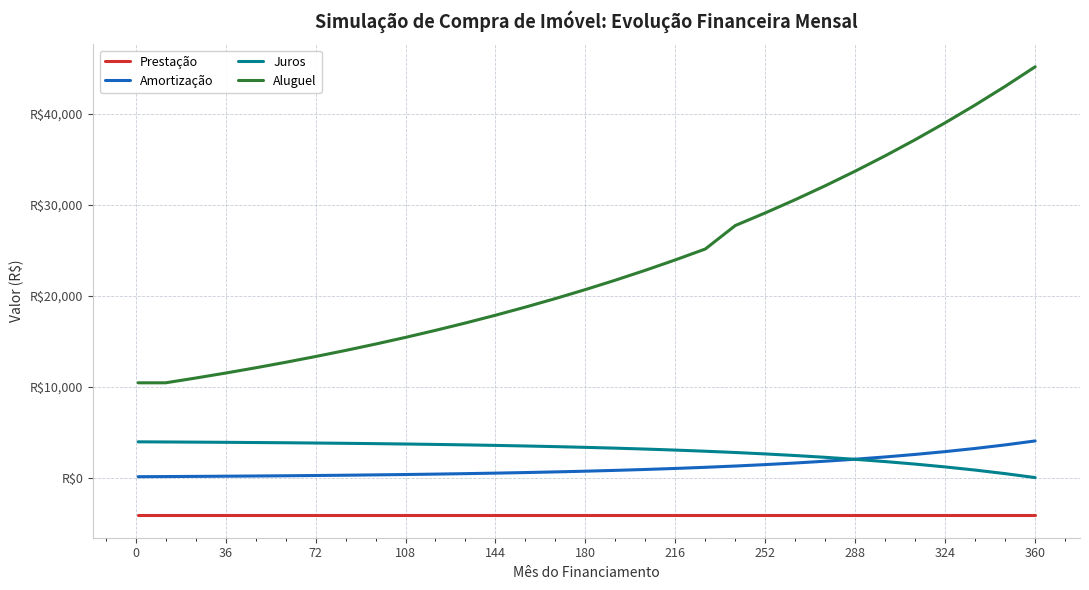

True or false: Amortização has more than 1 interior local peaks.

False